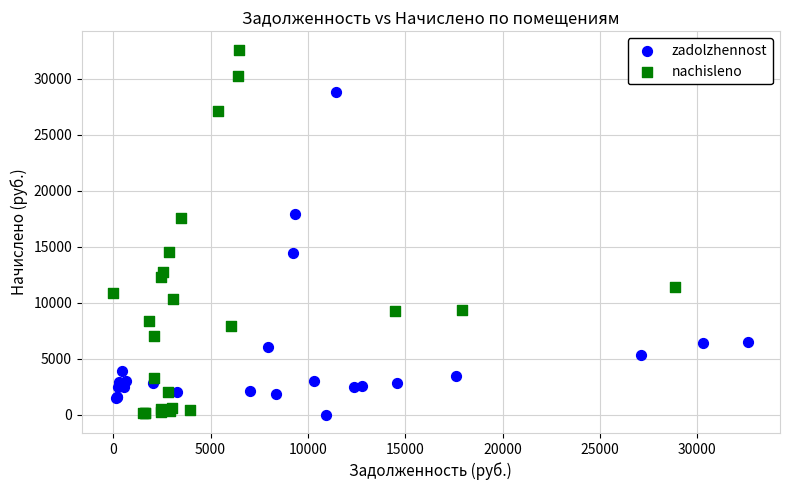

Which series reaches the maximum Y coordinate?

nachisleno